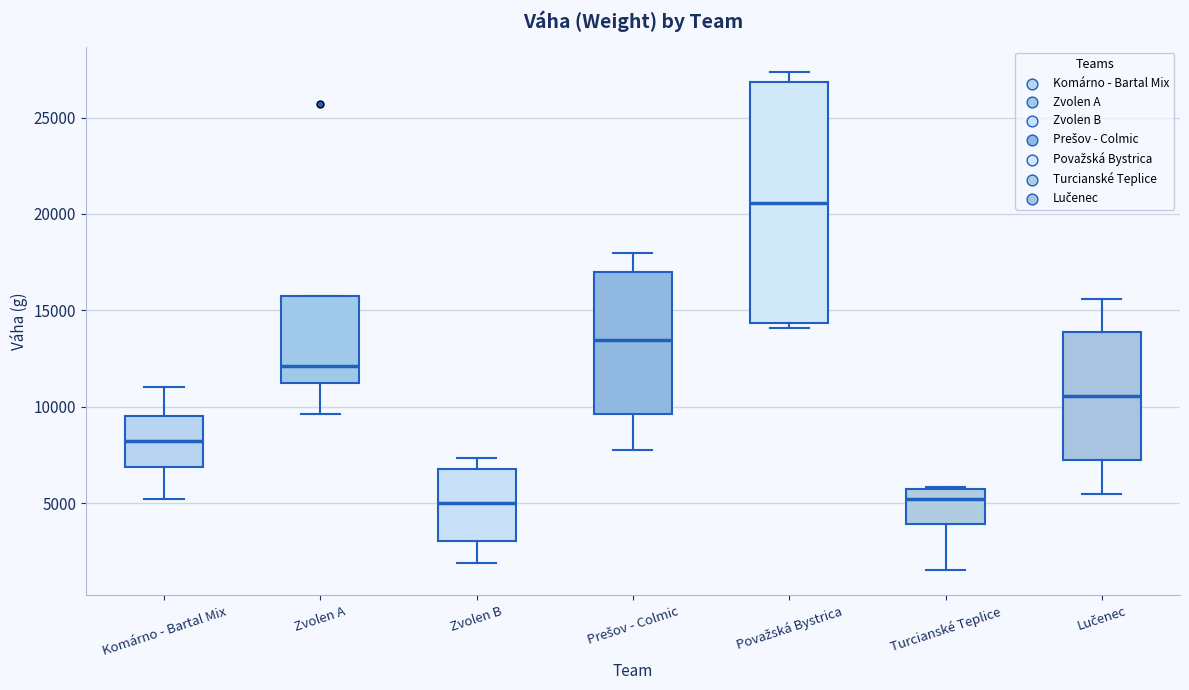

Reading left to right, transcribe this box plot: for each box, give where its median line is, the range the box spans, and where its two whiskers end, as read against the y-axis. The values are not printed on the chart, so give them approximately, as read against the axis.

Komárno - Bartal Mix: median 8000, box 7000 to 9500, whiskers 5000 to 11000
Zvolen A: median 12000, box 11000 to 16000, whiskers 9500 to 16000
Zvolen B: median 5000, box 3000 to 7000, whiskers 2000 to 7500
Prešov - Colmic: median 13500, box 9500 to 17000, whiskers 8000 to 18000
Považská Bystrica: median 20500, box 14500 to 27000, whiskers 14000 to 27500
Turcianské Teplice: median 5000, box 4000 to 5500, whiskers 1500 to 6000
Lučenec: median 10500, box 7000 to 14000, whiskers 5500 to 15500